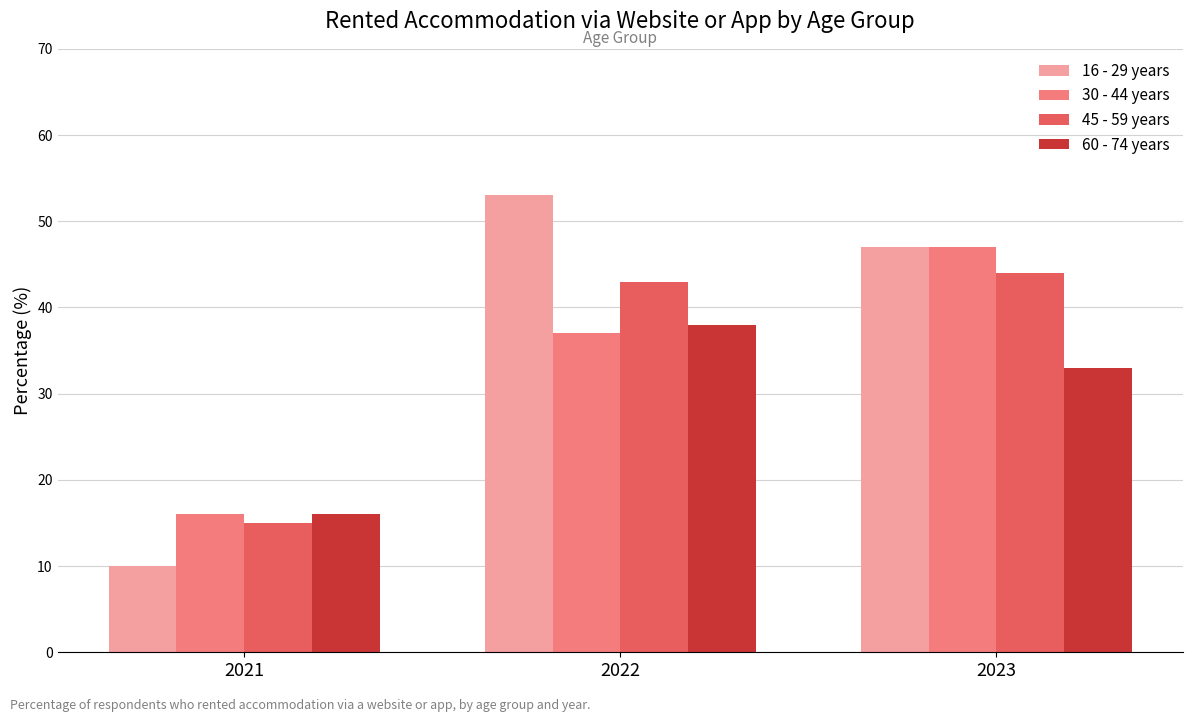

The 30 - 44 years series shows 26 at 2021. True or false?

False